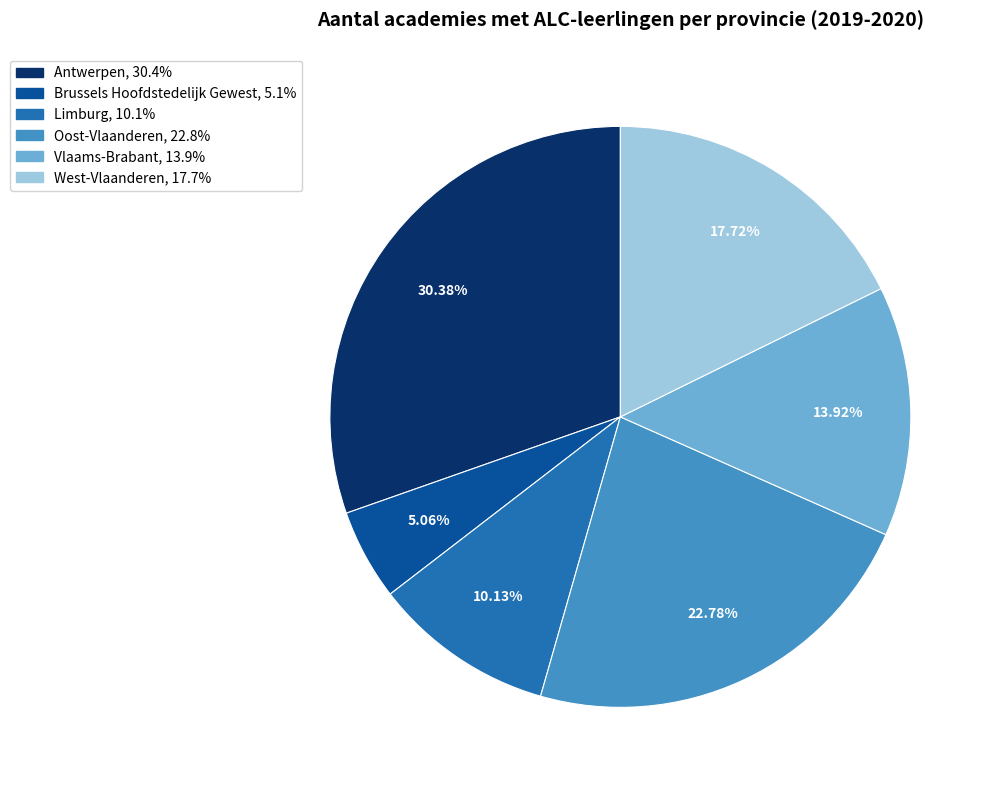

Is it true that Antwerpen is 30% of the pie?

True